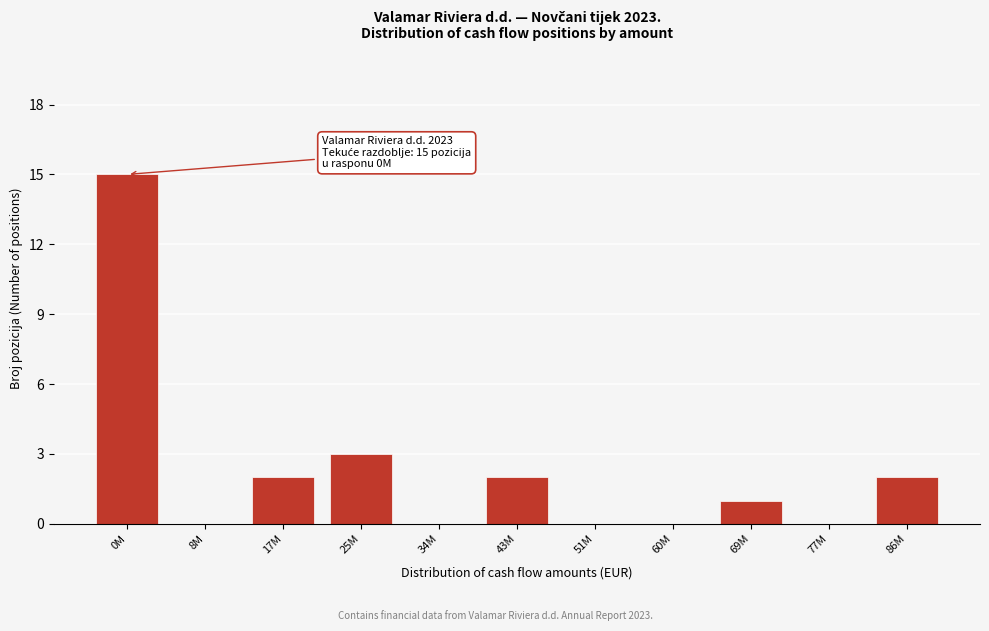

Reading left to right, list all the values displayed in this chart.

0M=15	8M=0	17M=2	25M=3	34M=0	43M=2	51M=0	60M=0	69M=1	77M=0	86M=2